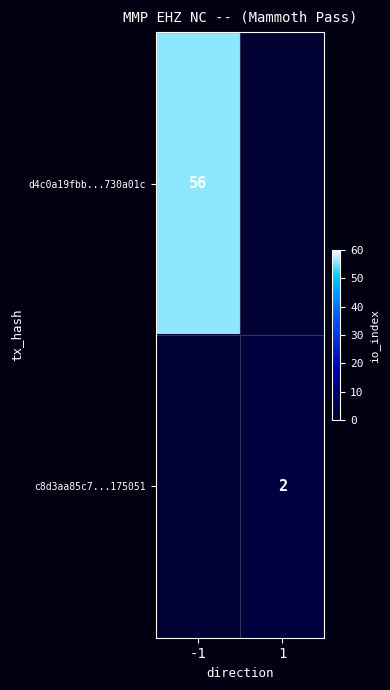

True or false: d4c0a19fbb...730a01c has a value of 84 at -1.

False